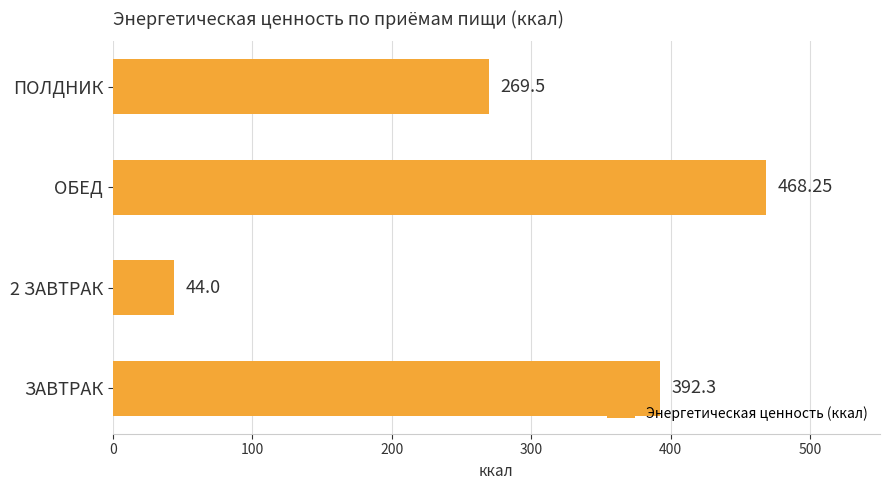

Approximately how many times larger is the value at ПОЛДНИК compared to ОБЕД?

0.6